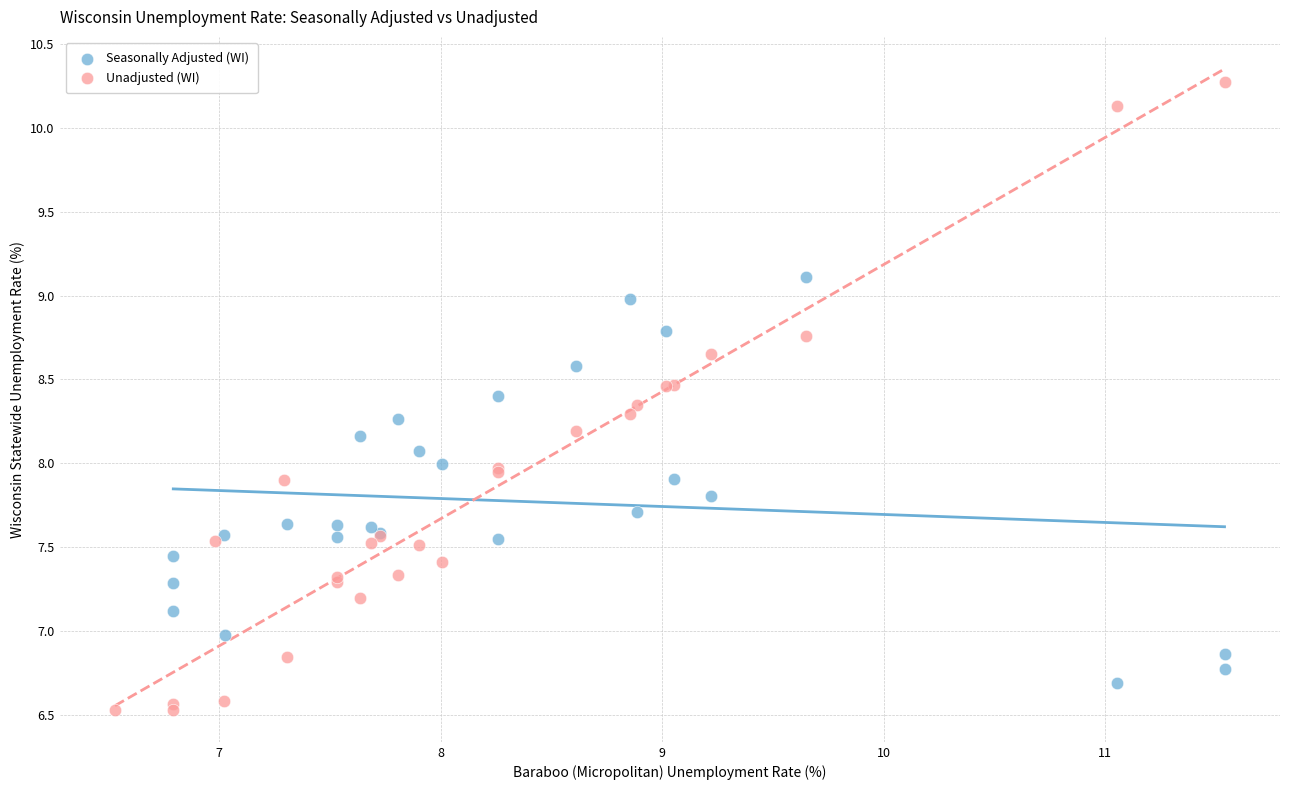

Which series reaches the minimum Y coordinate?

Unadjusted (WI)